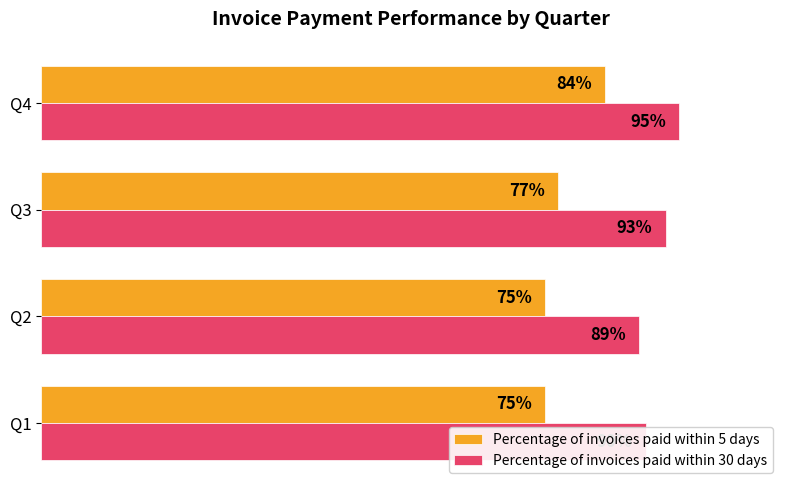

What is the difference between the maximum and minimum values in the Percentage of invoices paid within 5 days series?

0.1